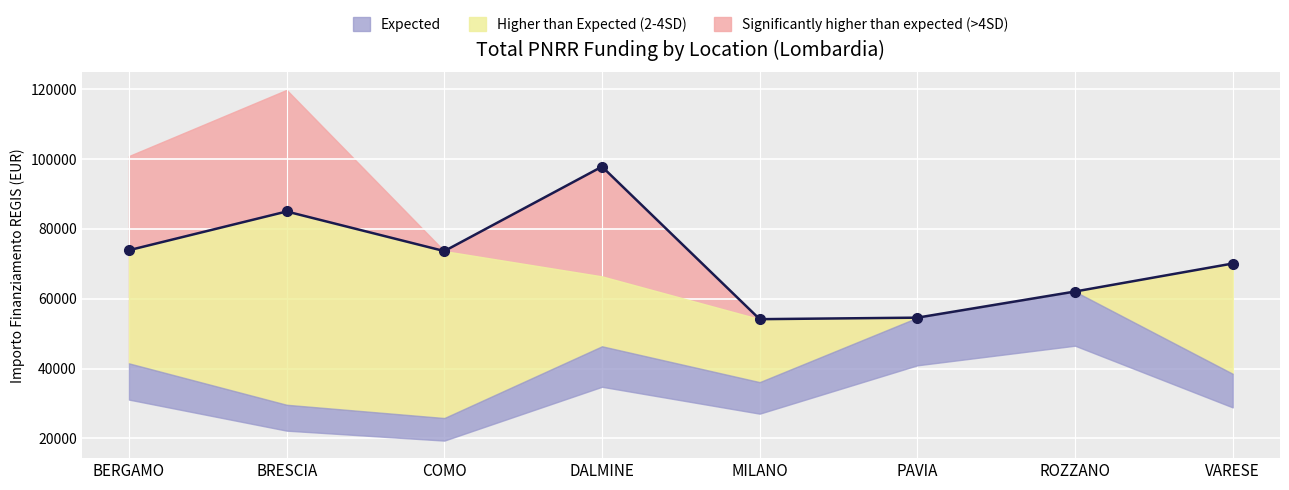

What is the label of the 7th point from the right?

BRESCIA